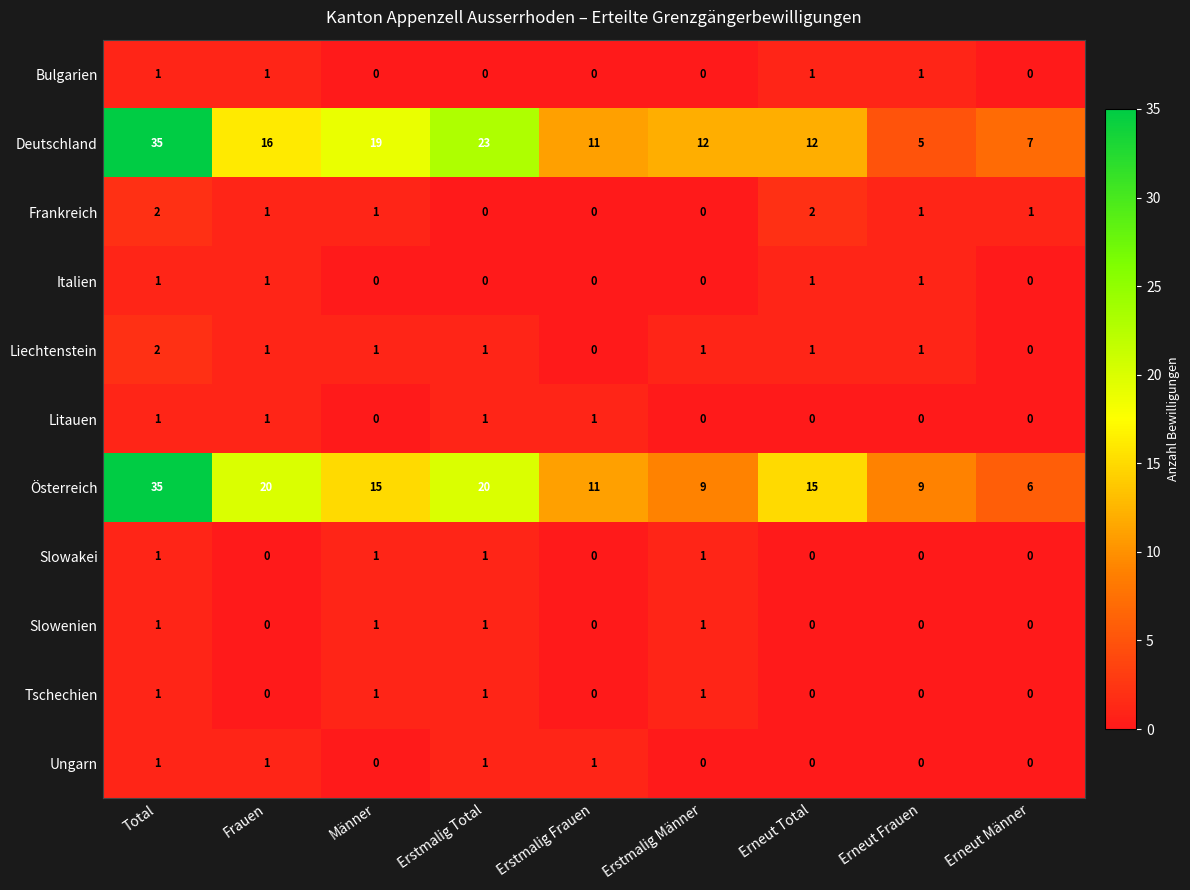

What is the difference between the Österreich values at Erstmalig Männer and Total?

26